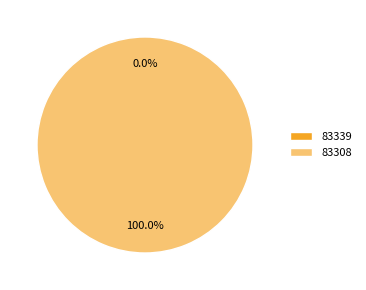

How much of the chart is everything except 83339?

100.0%